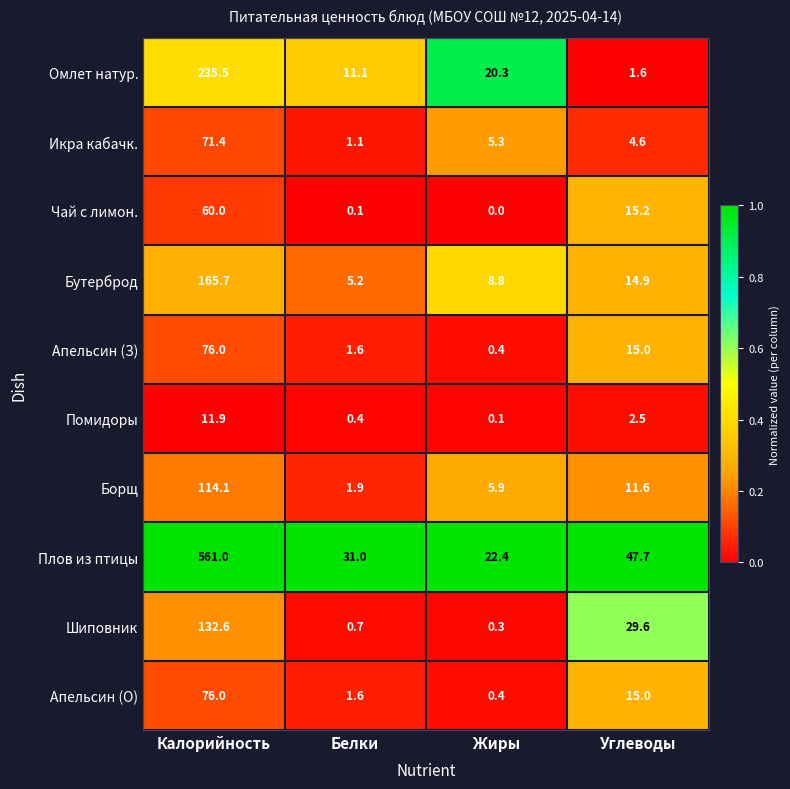

What is the greatest value displayed?

561.0